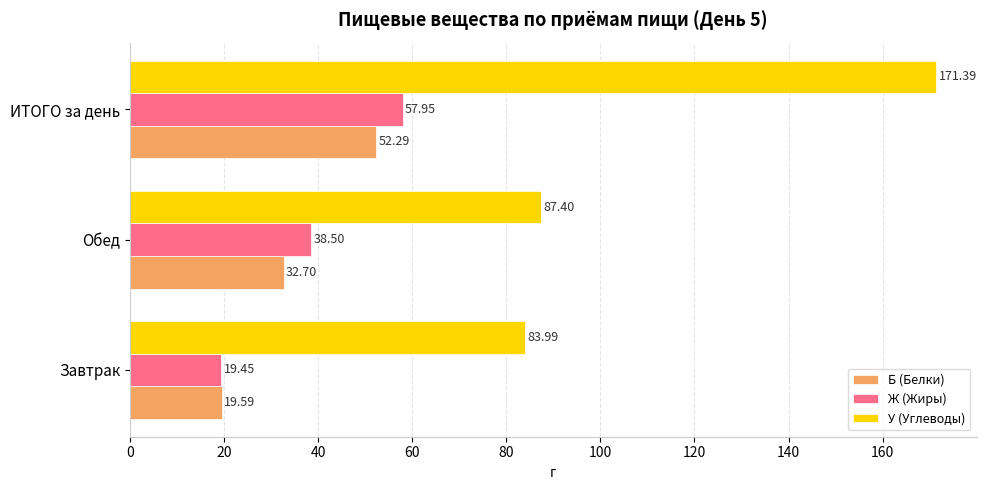

What is the spread (max minus min) of values at Обед?

54.7